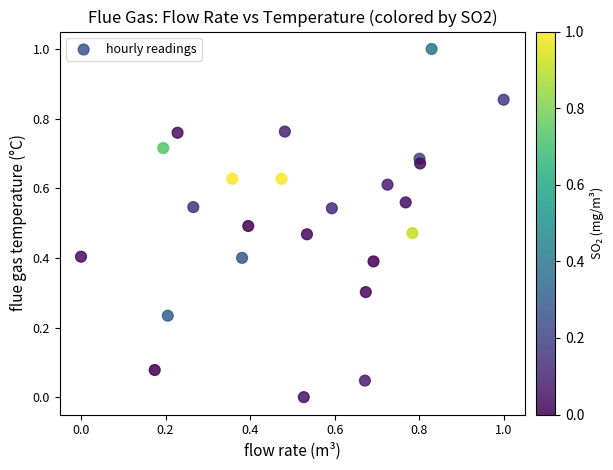

What is the range of Y values (max minus min)?

1.0